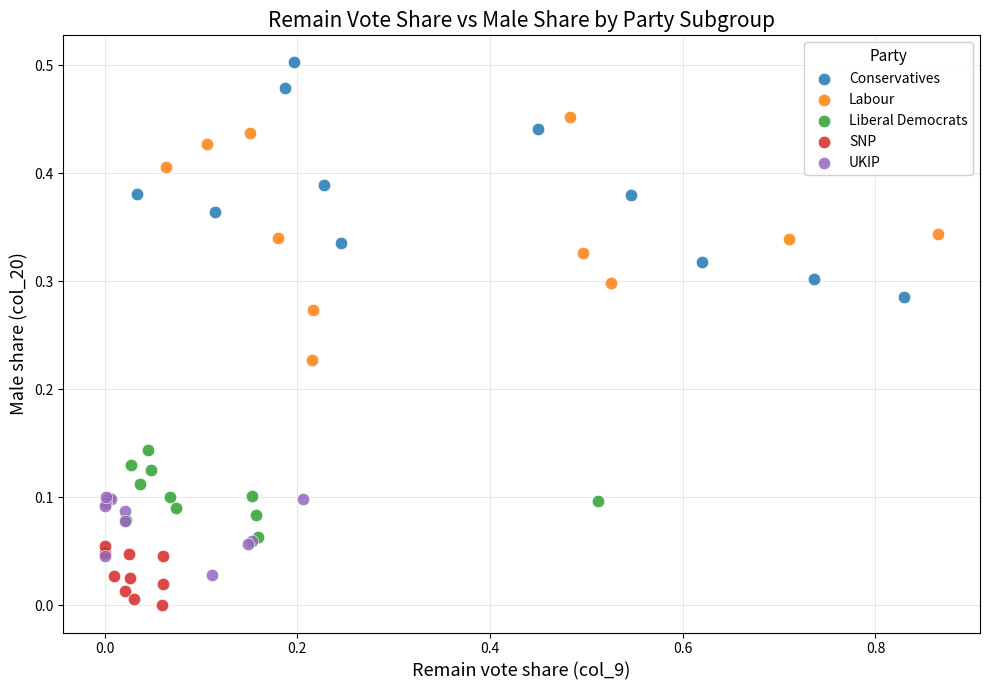

Which series contains the highest Y value?

Conservatives